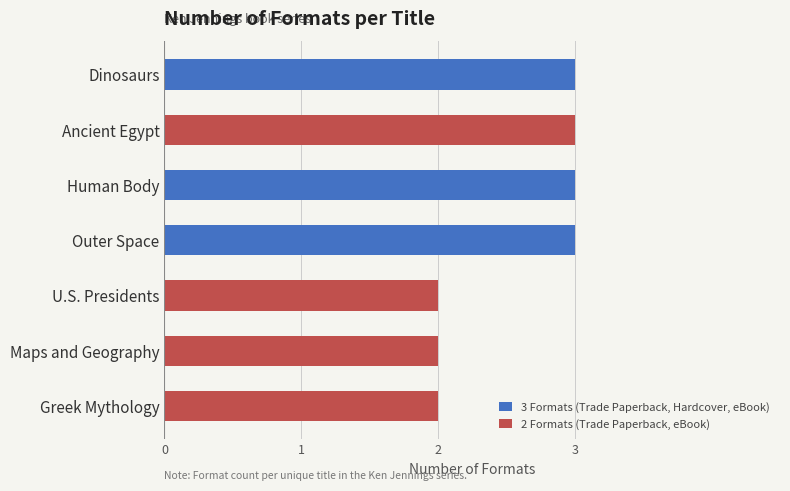

Which category has the lowest value across all series?

U.S. Presidents